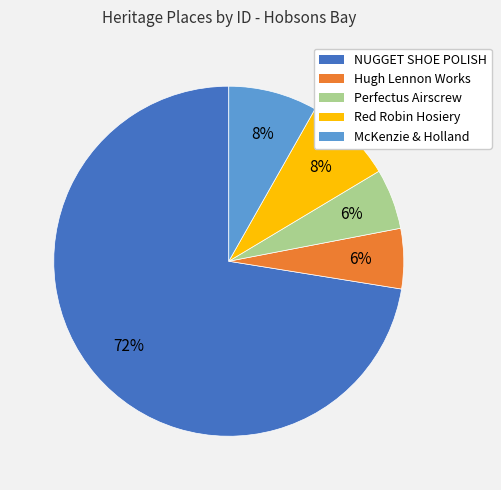

To the nearest percent, what is the combined percentage of Hugh Lennon Works and NUGGET SHOE POLISH?

78%